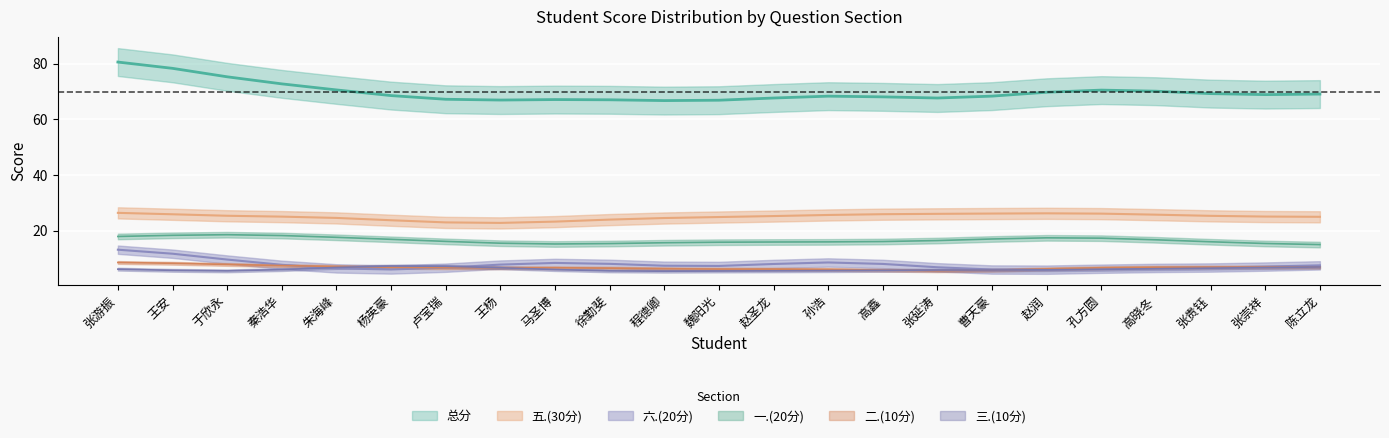

What is the greatest value displayed?

85